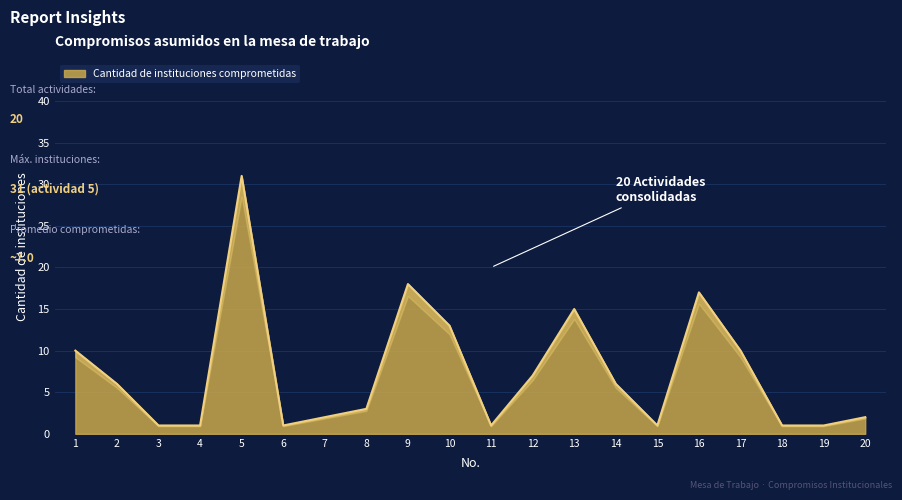

What is the sum of all values?

147